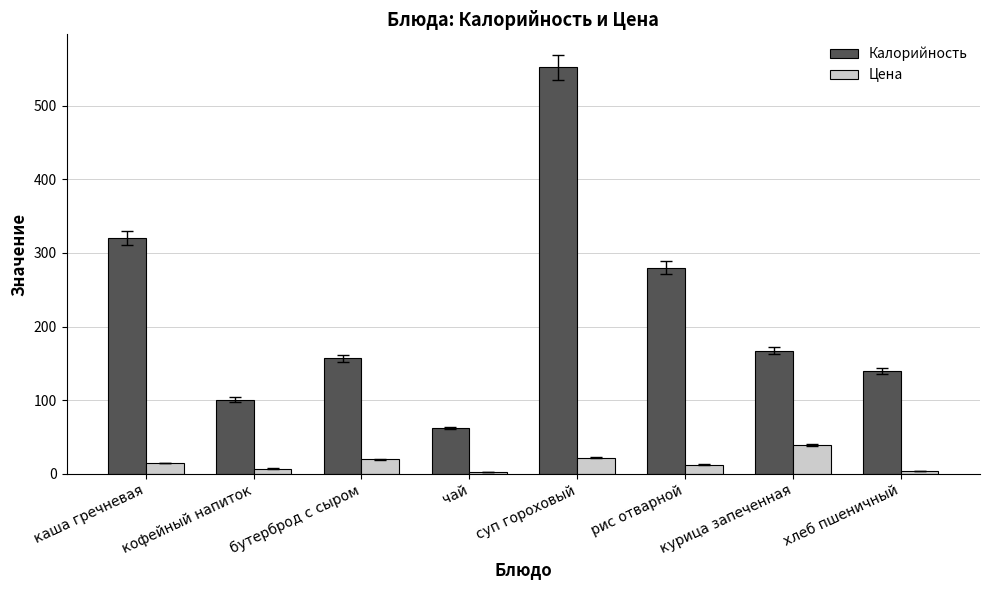

How many values in the Цена series exceed 14?

4